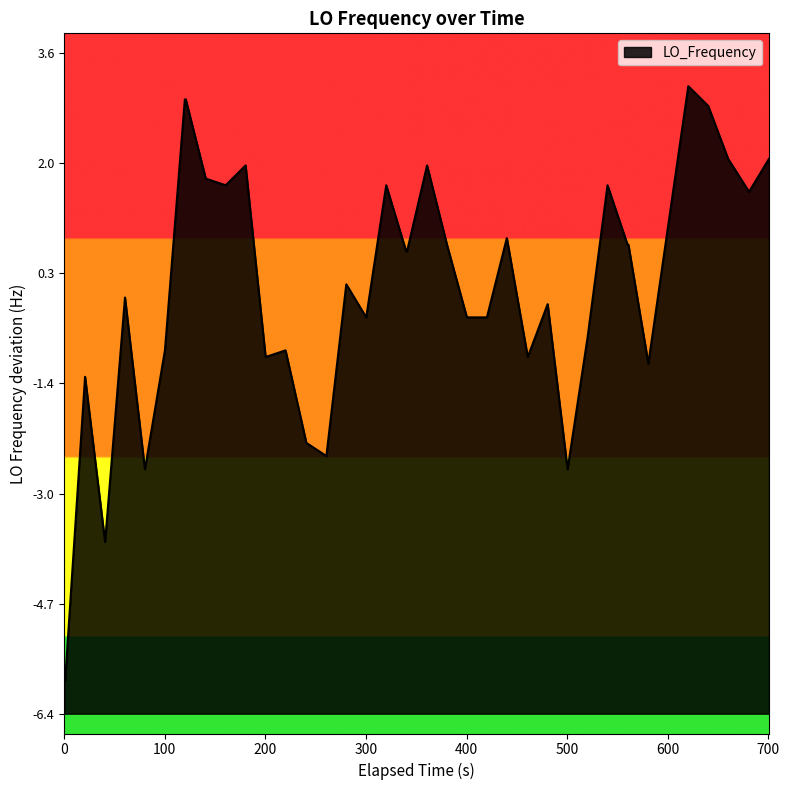

Count the number of values greater than 0.

21